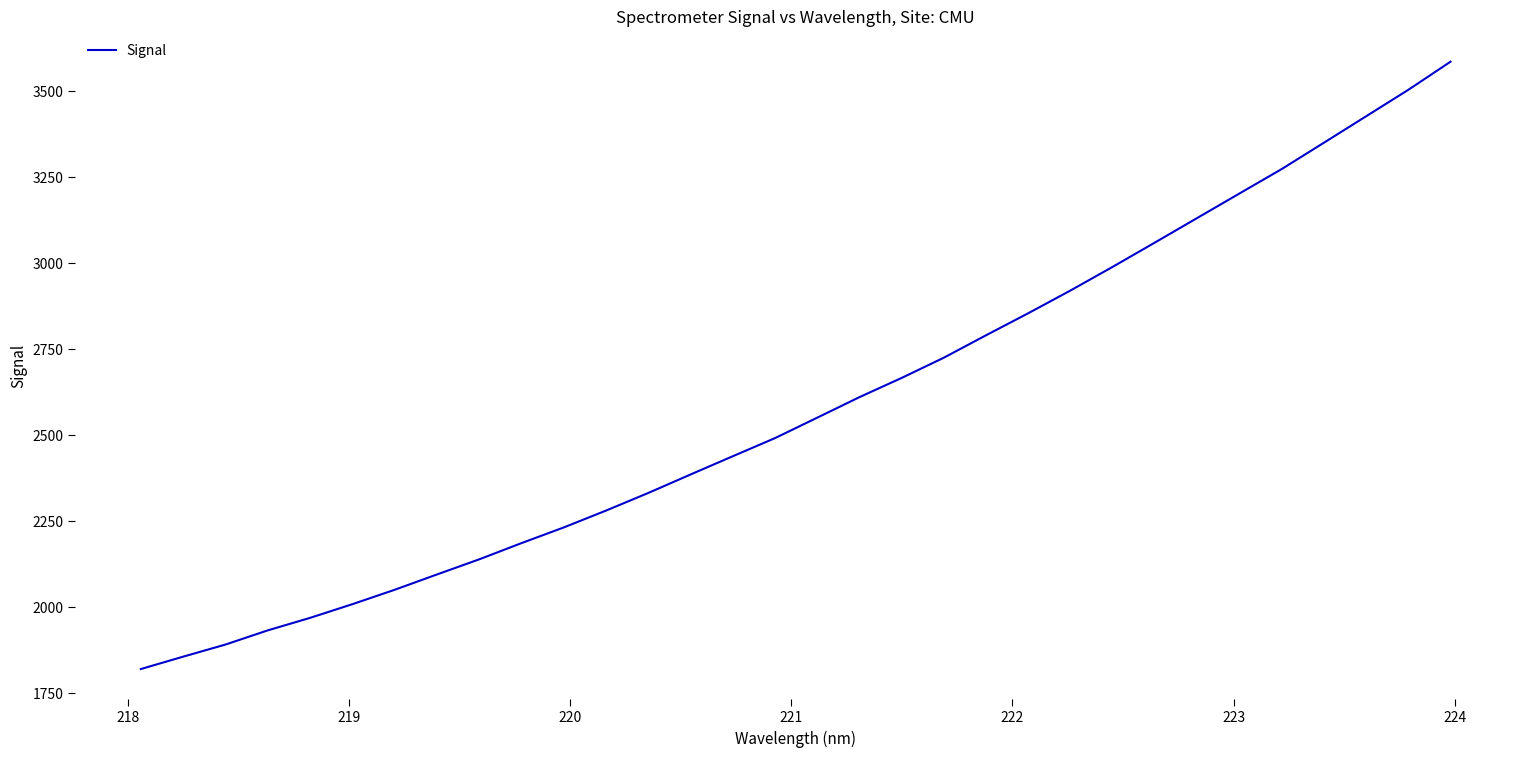

What is the maximum value shown in the chart?

3585.5